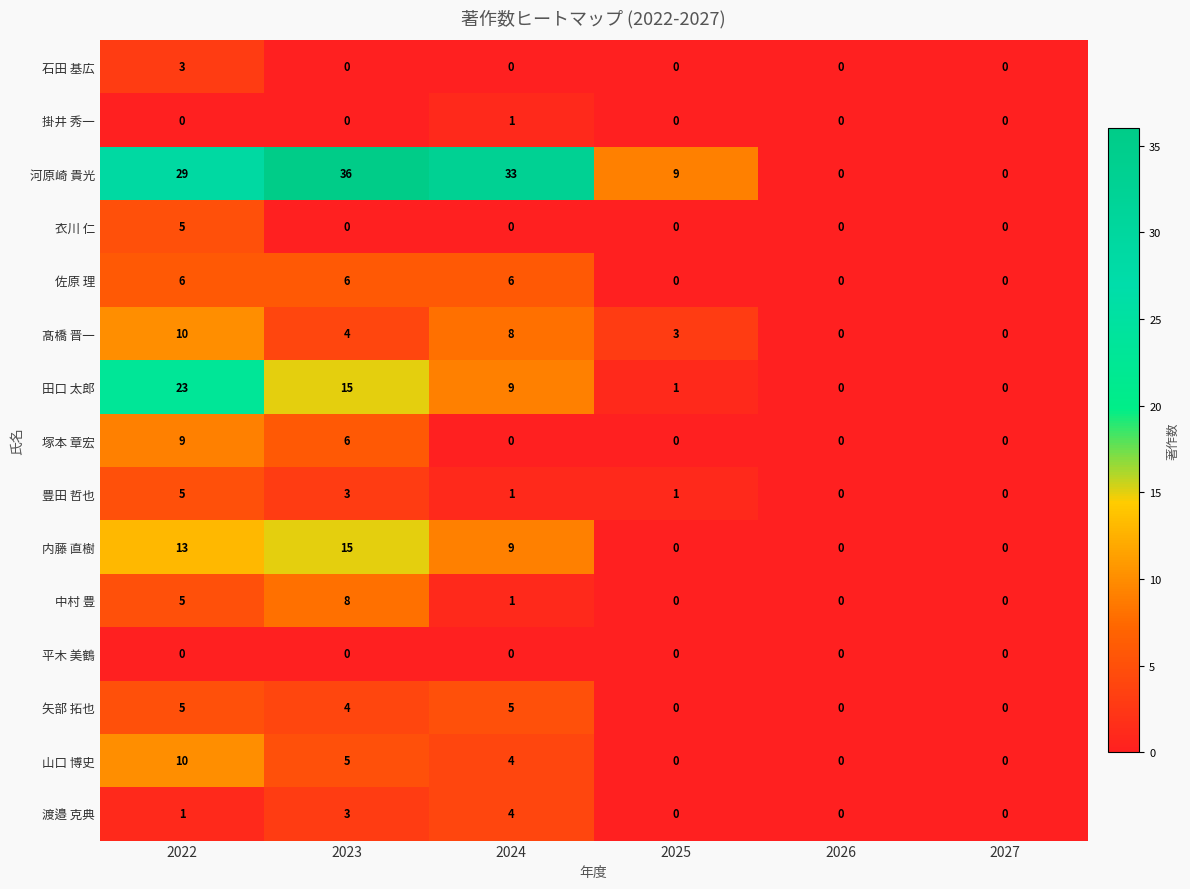

What is the average value of the 山口 博史 series?

3